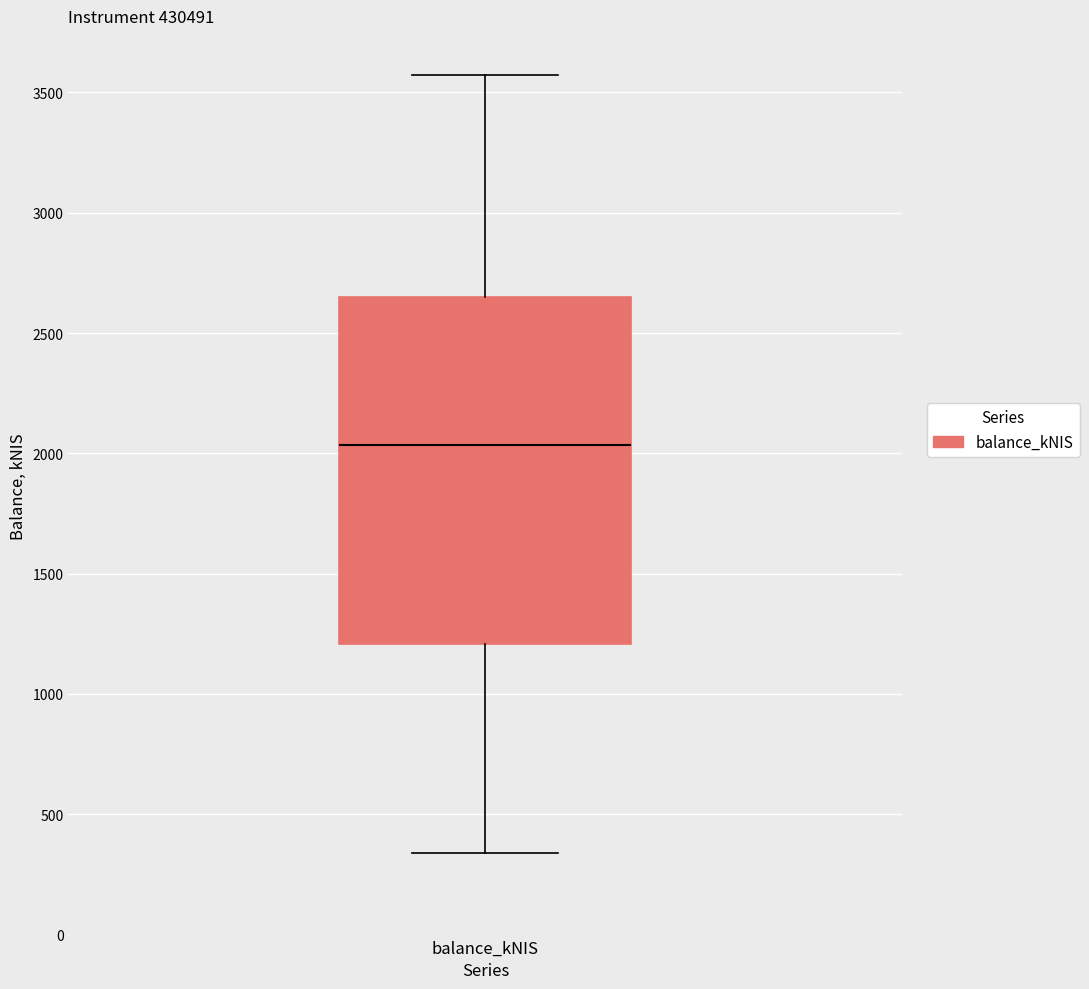

Where is the upper edge of the box for balance_kNIS on the y-axis? The values are not printed on the chart, so give them approximately, as read against the axis.

2650